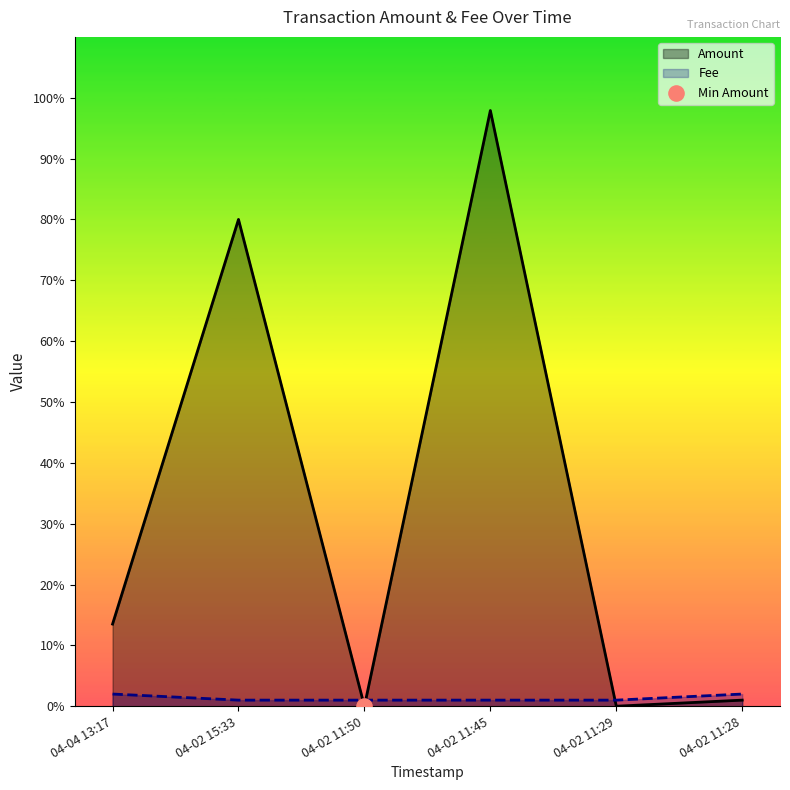

Which series has the largest total across all categories?

Amount